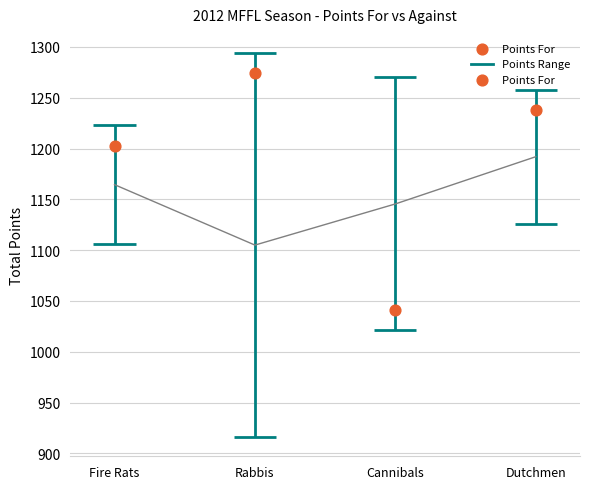

Which has a higher value, Rabbis or Fire Rats?

Rabbis